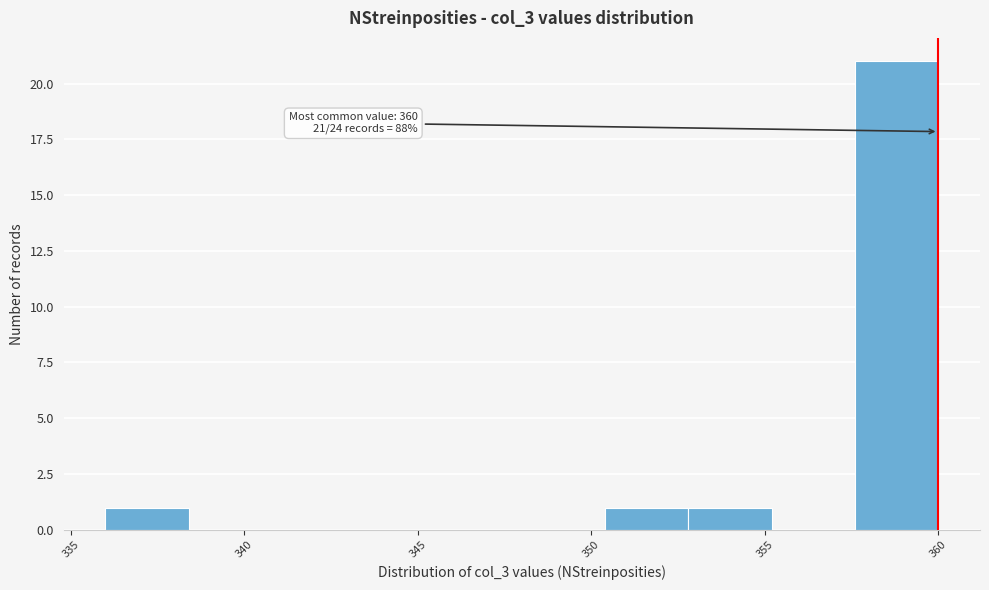

Over which range of the x-axis is the bar tallest?

357.6 to 360.0